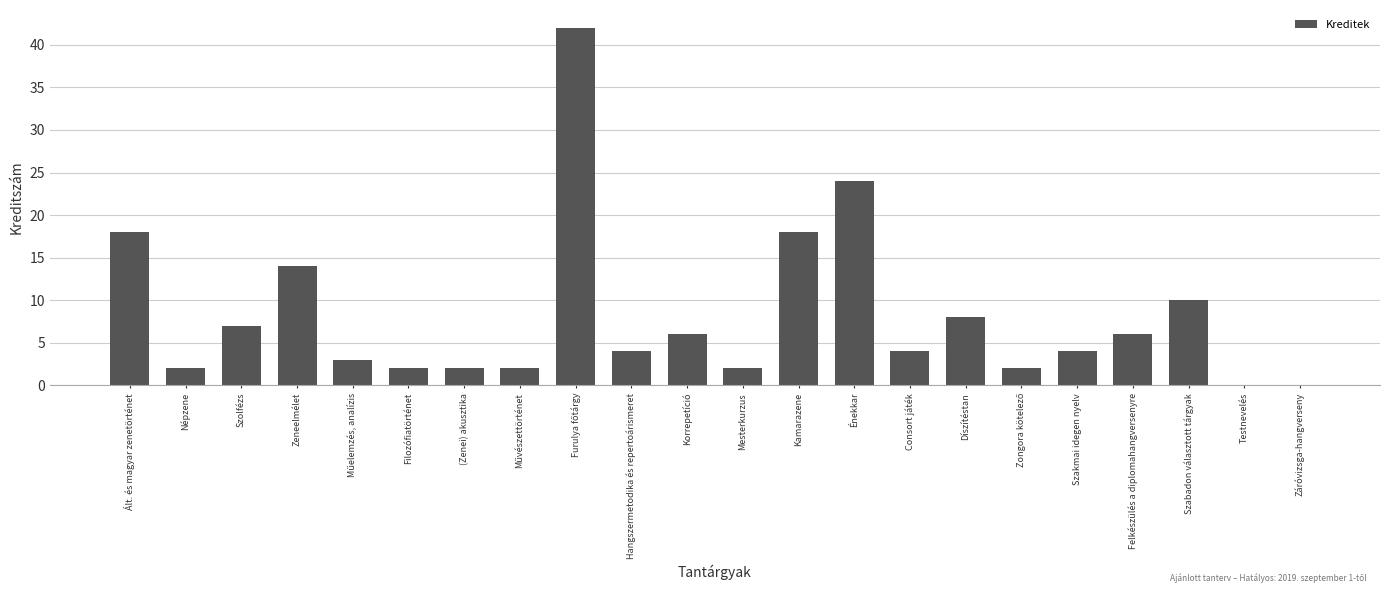

Which has a higher value, Díszítéstan or Korrepetíció?

Díszítéstan